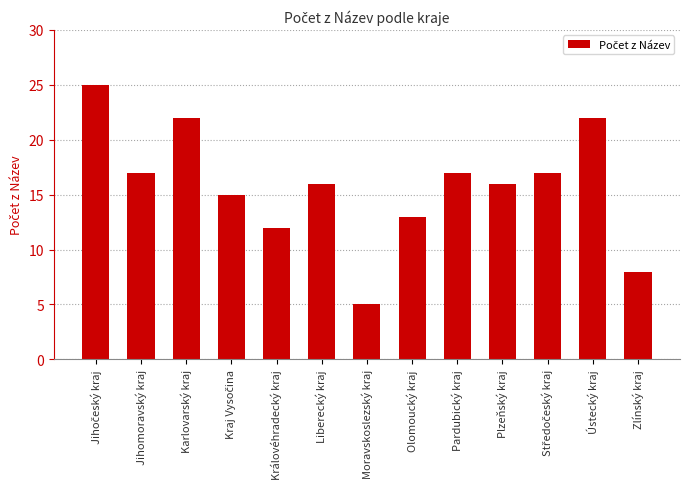

Reading left to right, transcribe all the data shown in this chart.

25	17	22	15	12	16	5	13	17	16	17	22	8